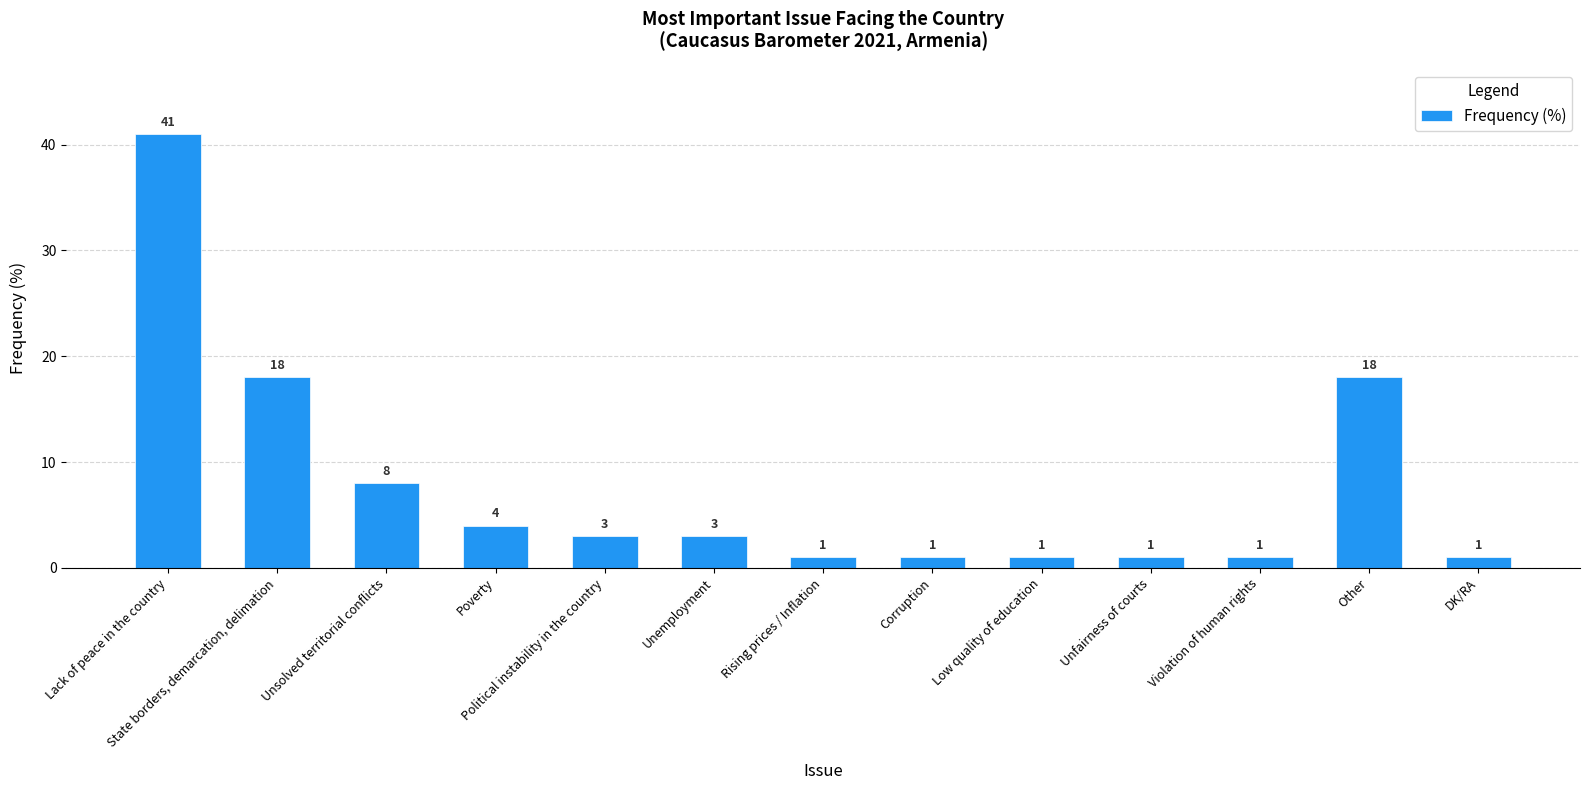

Reading left to right, list all the values displayed in this chart.

Lack of peace in the country=41	State borders, demarcation, delimation=18	Unsolved territorial conflicts=8	Poverty=4	Political instability in the country=3	Unemployment=3	Rising prices / Inflation=1	Corruption=1	Low quality of education=1	Unfairness of courts=1	Violation of human rights=1	Other=18	DK/RA=1